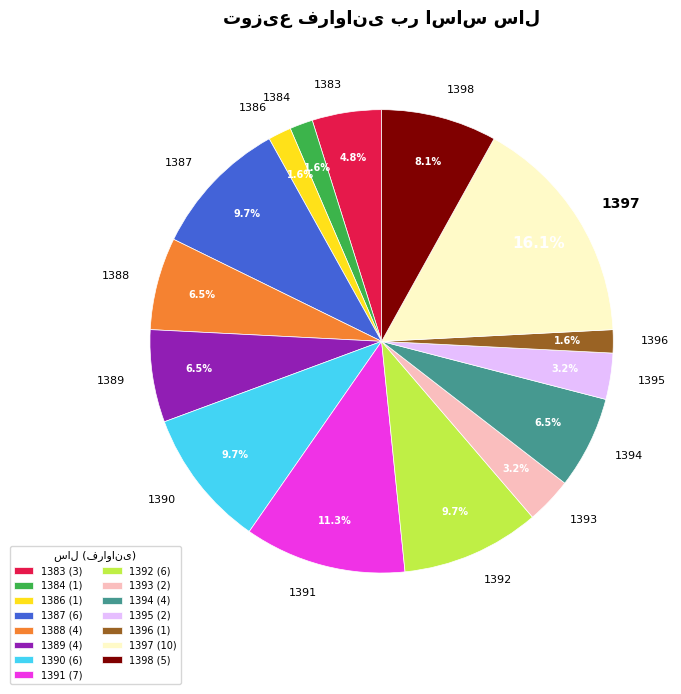

Which slice is the largest?

1397